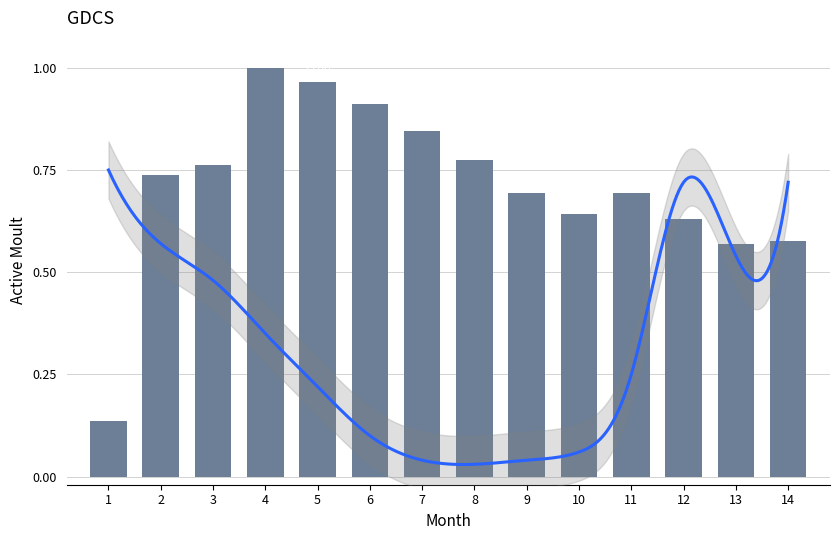

Are the bars grouped side by side (vs. stacked)?

No